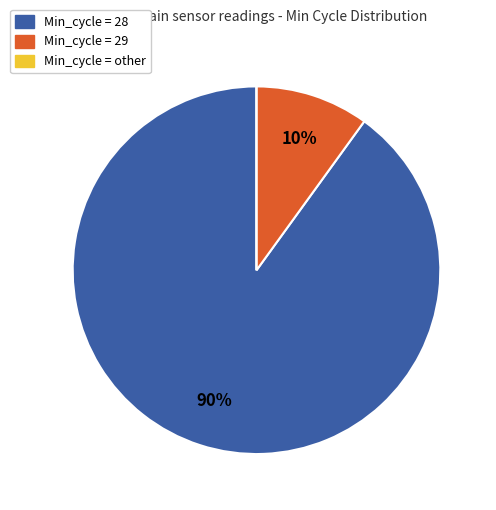

To the nearest percent, what is the difference between the largest and smallest slice percentages?

90%